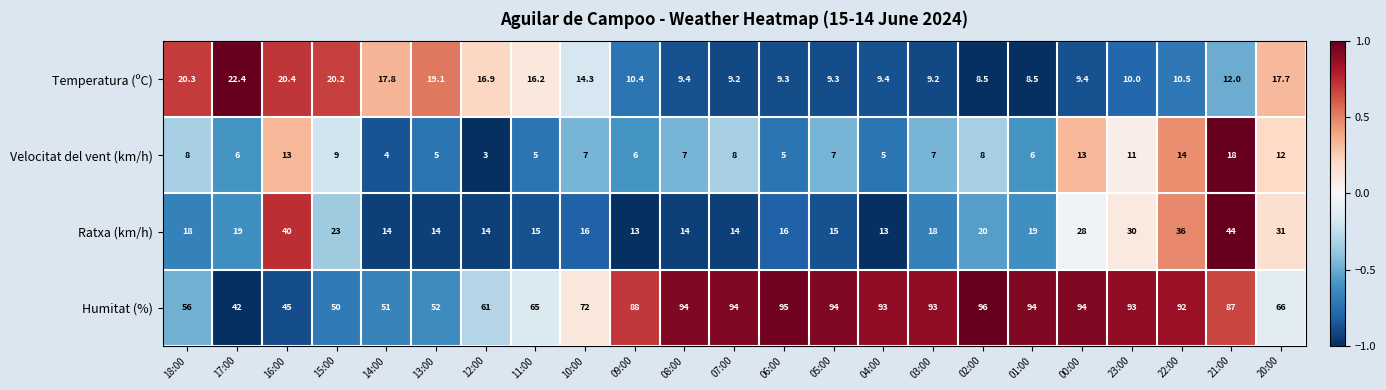

What is the difference between the Velocitat del vent (km/h) values at 05:00 and 14:00?

3.0